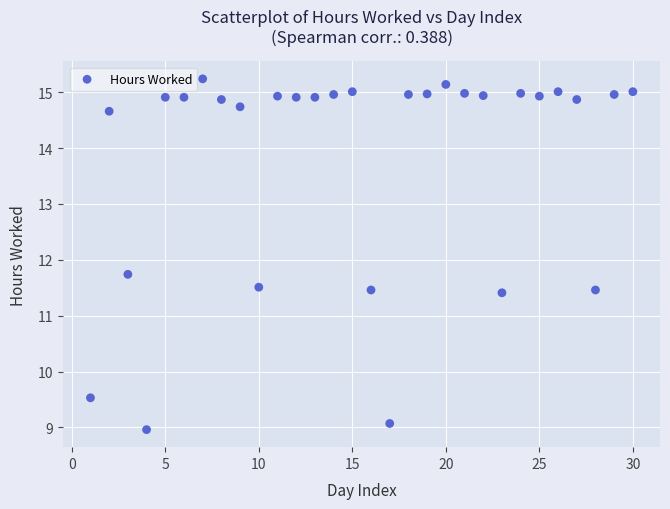

What is the range of X values (max minus min)?

29.0